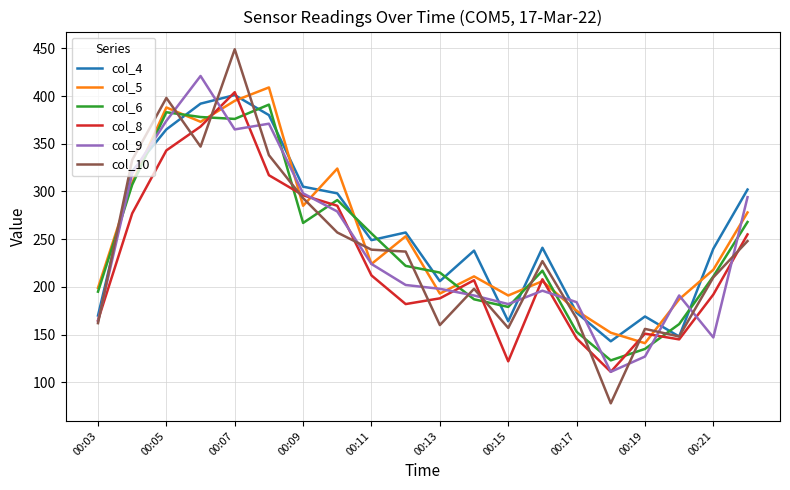

What is the greatest value displayed?

449